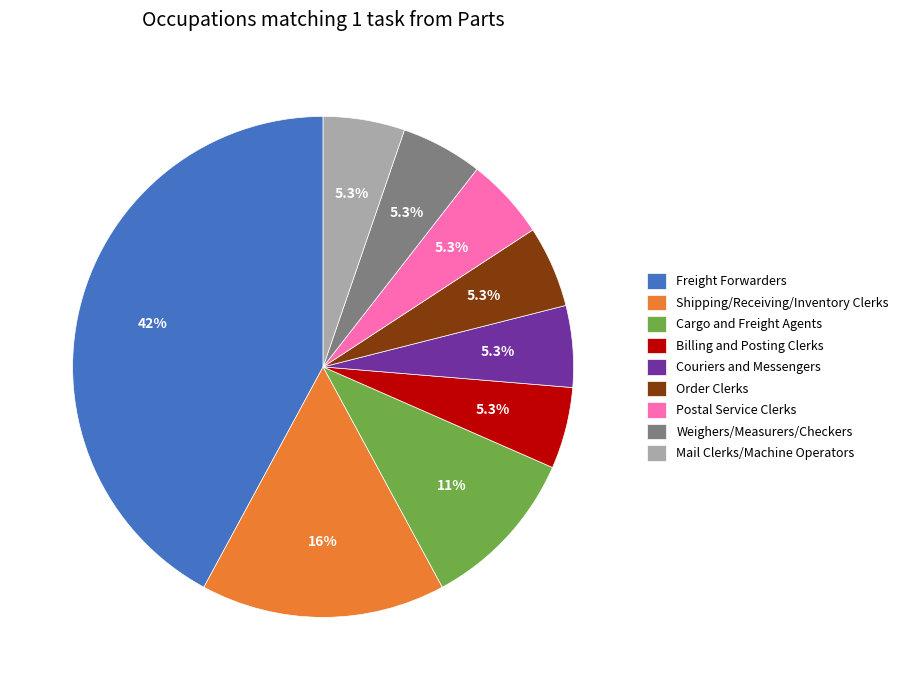

How many slices are in this pie chart?

9